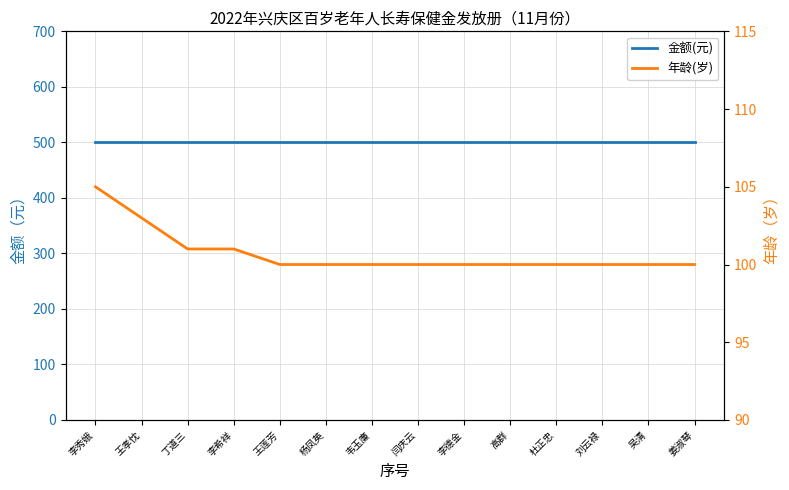

Does the chart have visible grid lines?

Yes